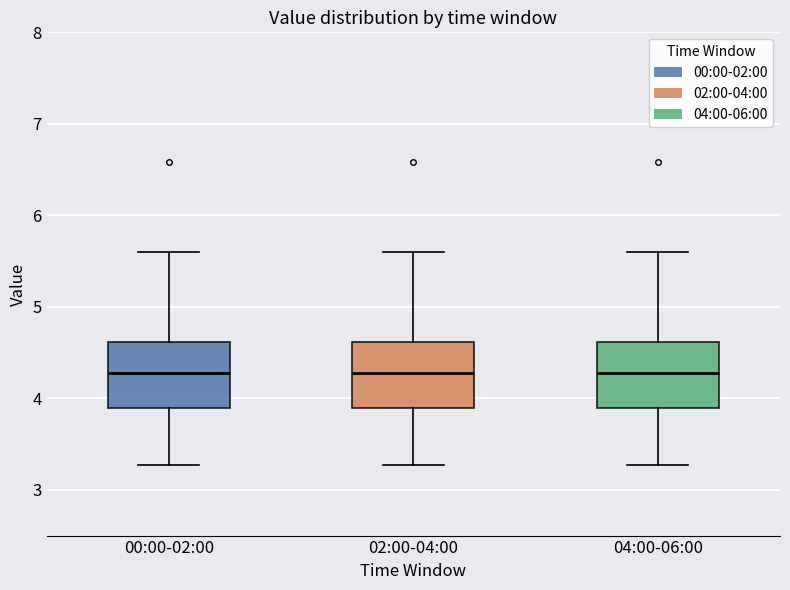

Reading left to right, transcribe this box plot: for each box, give where its median line is, the range the box spans, and where its two whiskers end, as read against the y-axis. The values are not printed on the chart, so give them approximately, as read against the axis.

00:00-02:00: median 4.3, box 3.9 to 4.6, whiskers 3.3 to 5.6
02:00-04:00: median 4.3, box 3.9 to 4.6, whiskers 3.3 to 5.6
04:00-06:00: median 4.3, box 3.9 to 4.6, whiskers 3.3 to 5.6